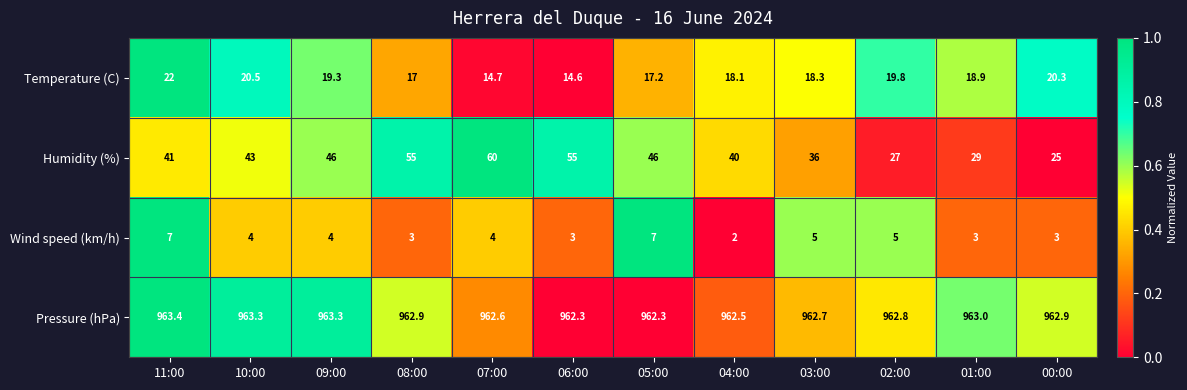

How many series are shown in this chart?

4